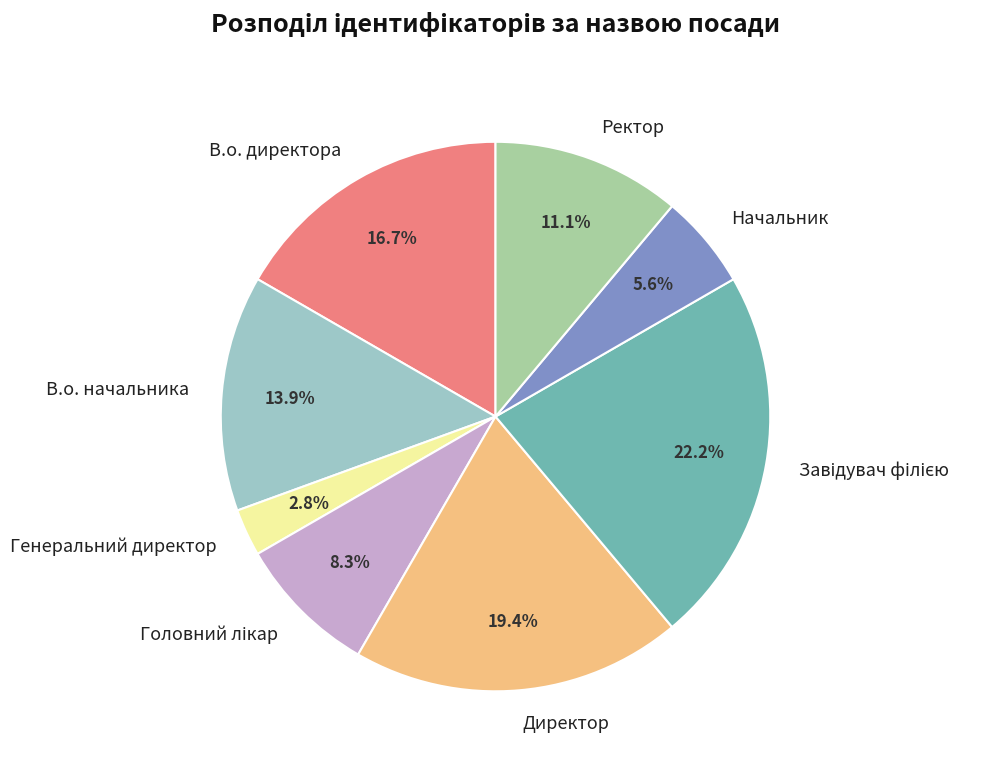

What is the smallest slice in the pie chart?

Генеральний директор